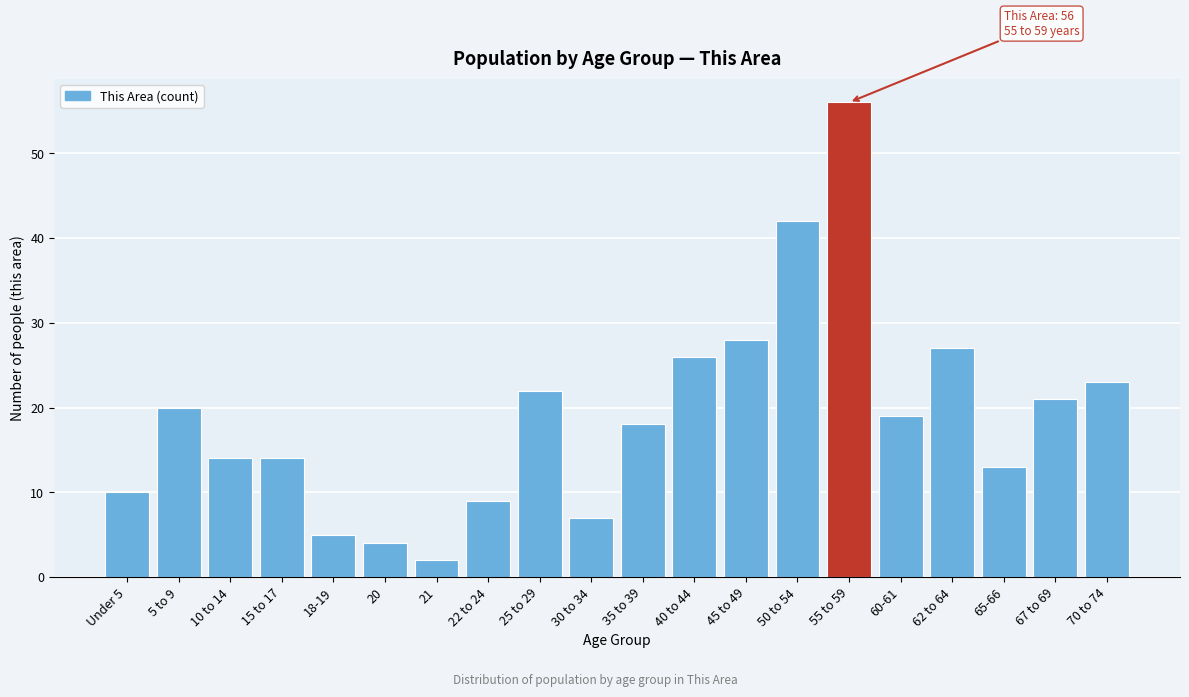

Reading right to left, what are all the values shown in this chart?

23	21	13	27	19	56	42	28	26	18	7	22	9	2	4	5	14	14	20	10